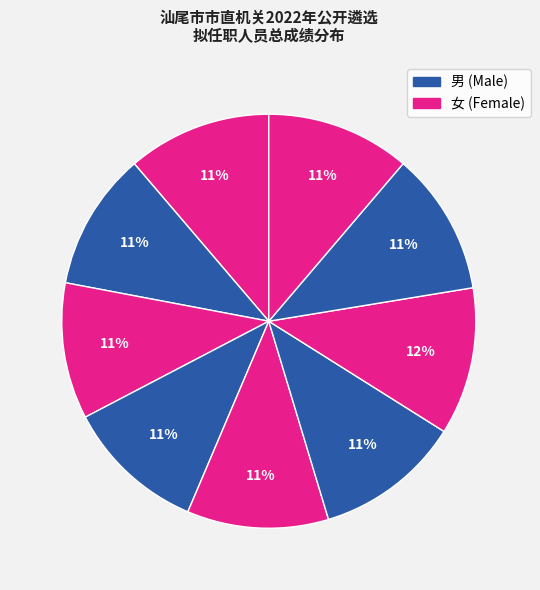

How many slices are in this pie chart?

9